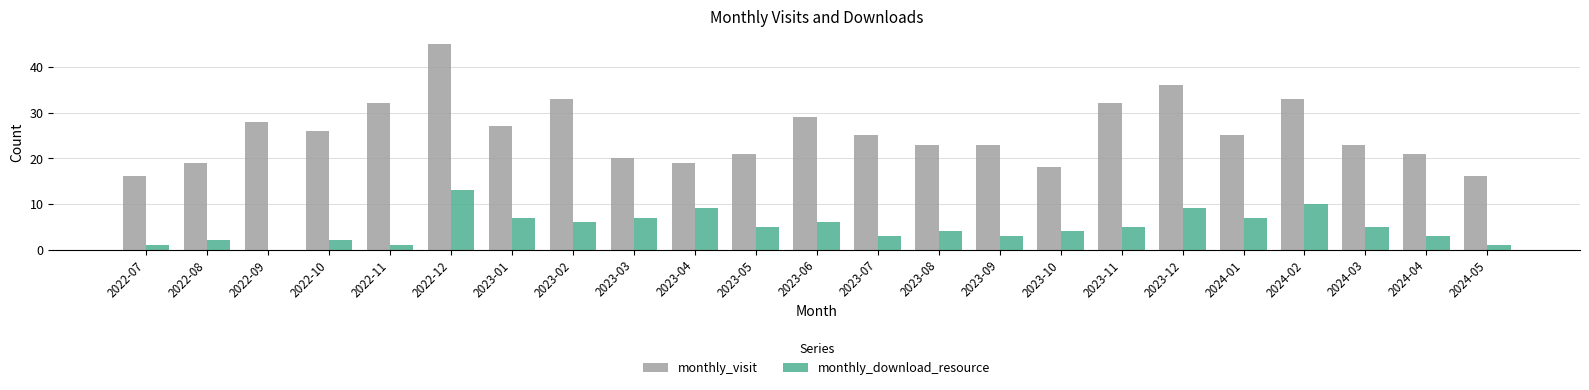

What is the total value across all series at 2024-05?

17